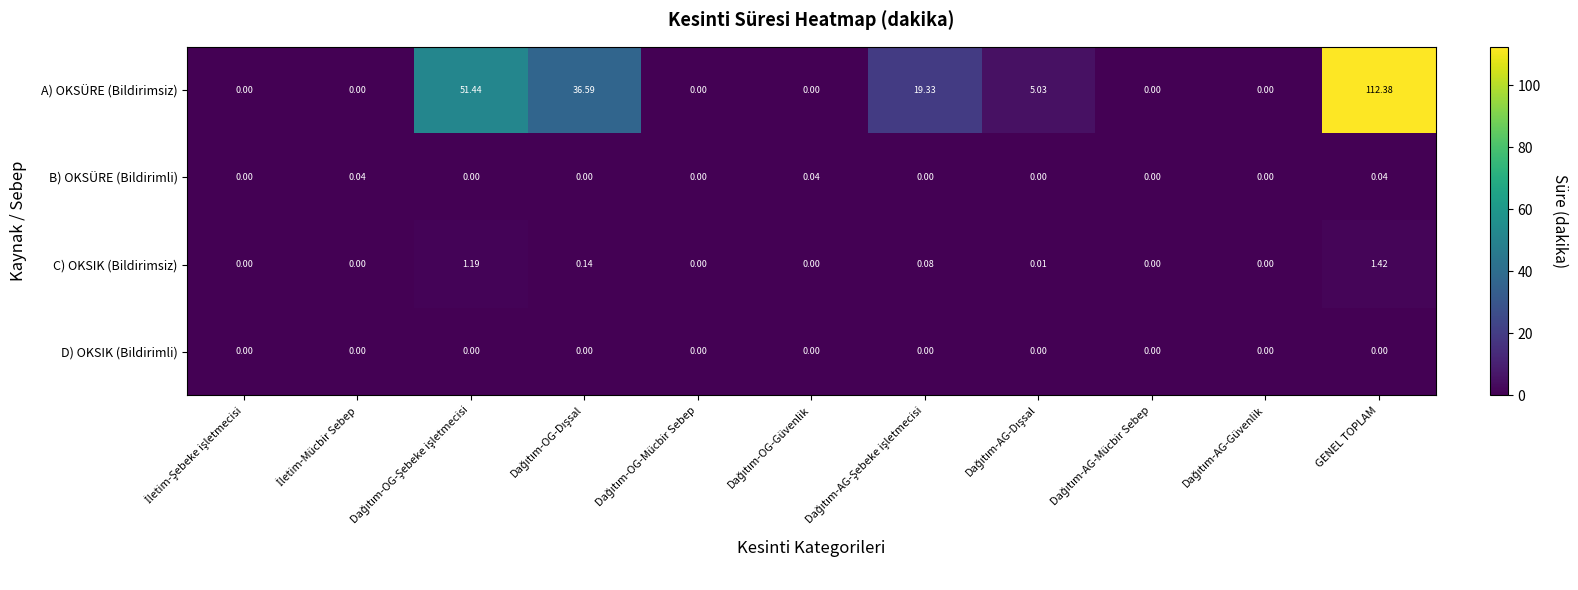

Rank the series by their maximum value, from highest to lowest.

A) OKSÜRE (Bildirimsiz), C) OKSIK (Bildirimsiz), B) OKSÜRE (Bildirimli), D) OKSIK (Bildirimli)